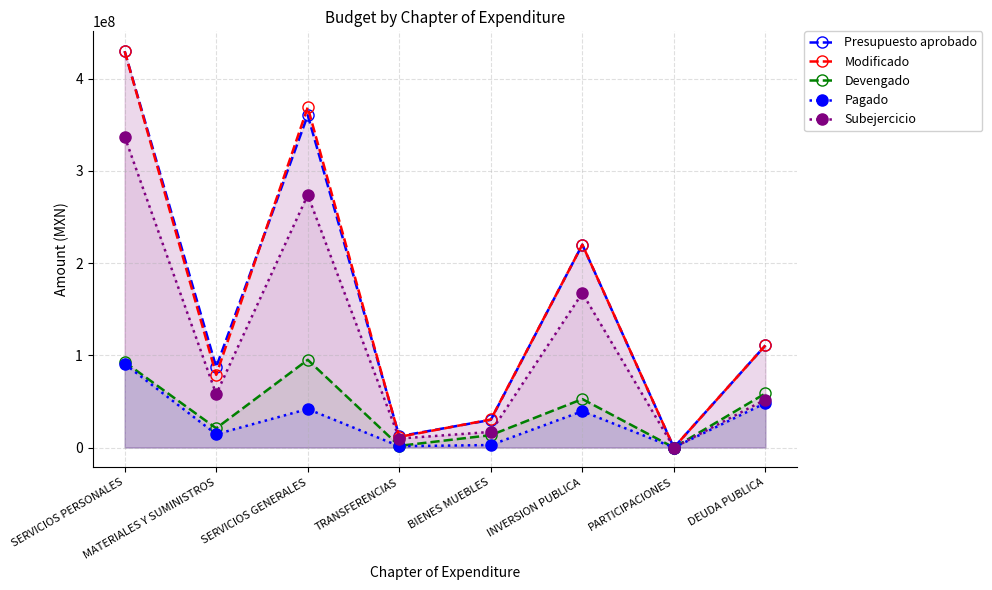

The value of Presupuesto aprobado at SERVICIOS GENERALES is 360176896.0. True or false?

True